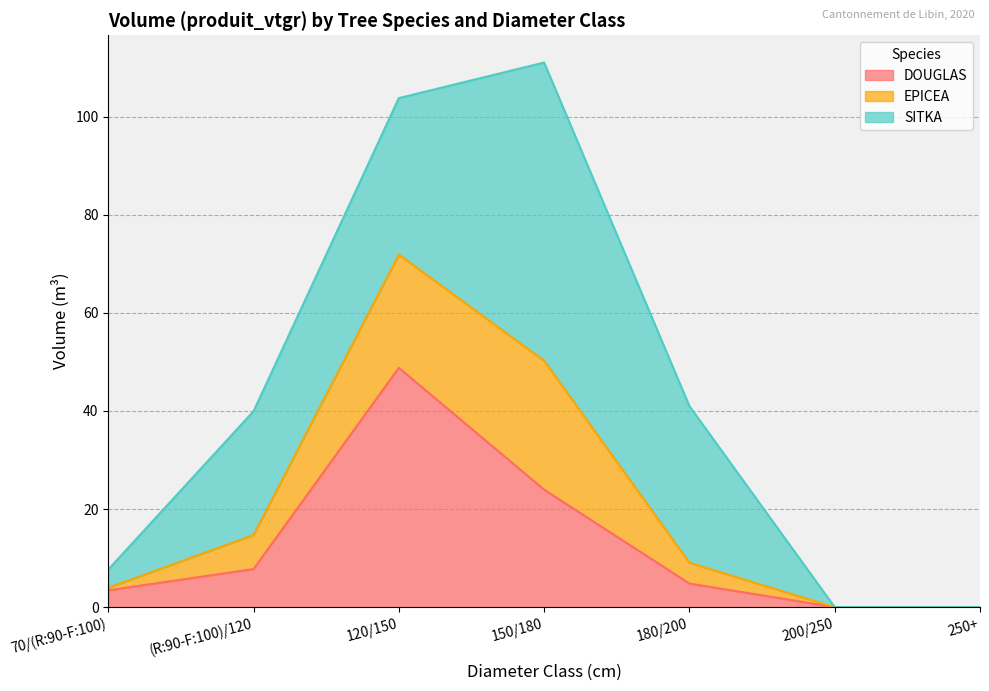

What is the total value across all series at 120/150?

103.8